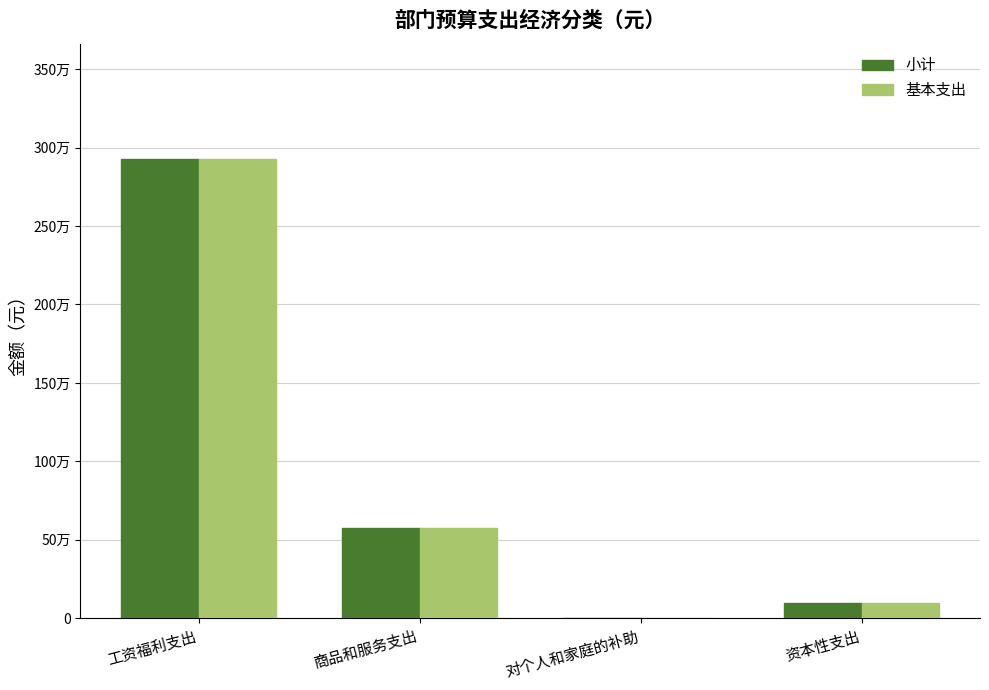

List the series in order of their peak value, lowest first.

小计, 基本支出